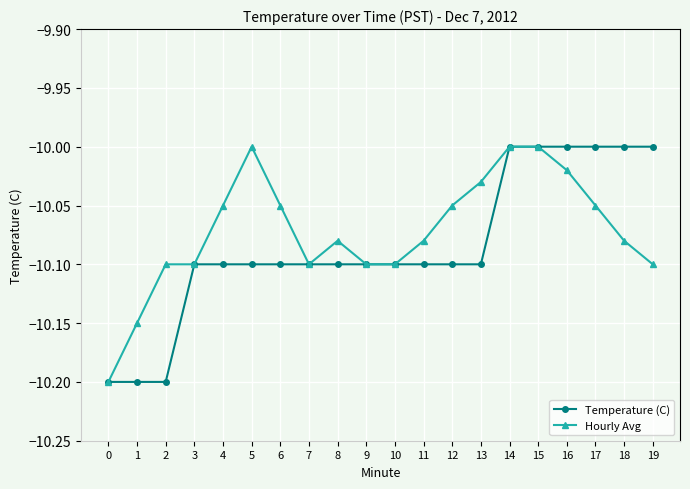

The Temperature (C) series shows -15.7 at 2. True or false?

False